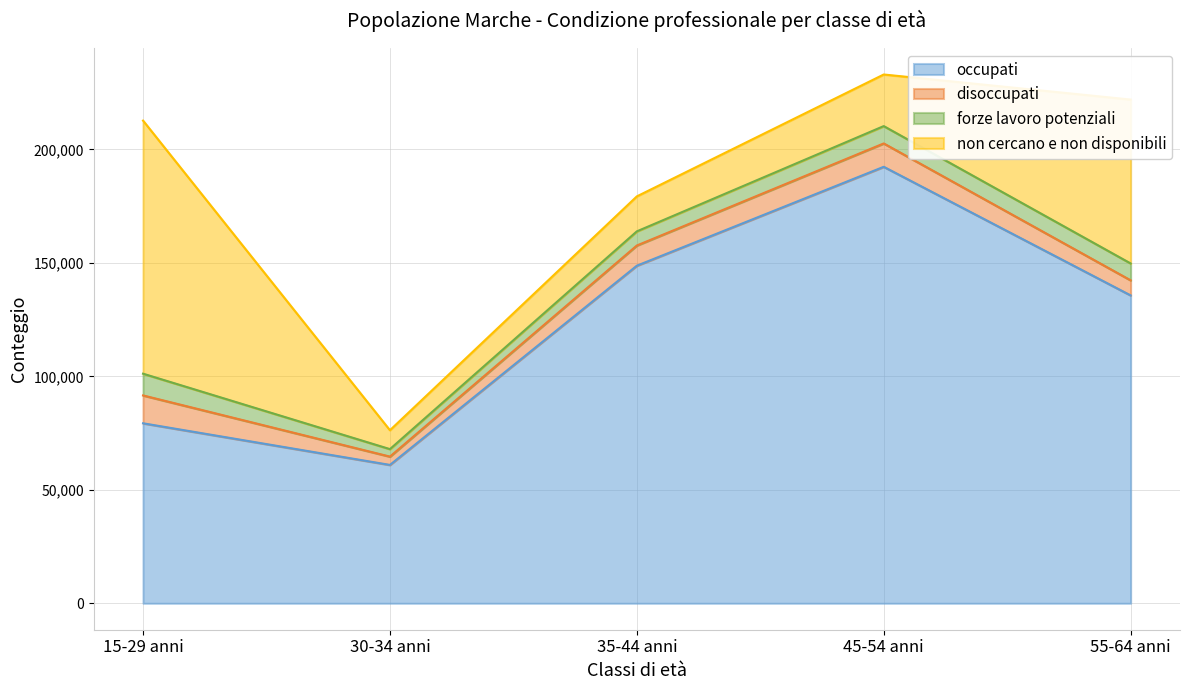

Rank the series at 35-44 anni from highest to lowest value.

occupati, non cercano e non disponibili, disoccupati, forze lavoro potenziali